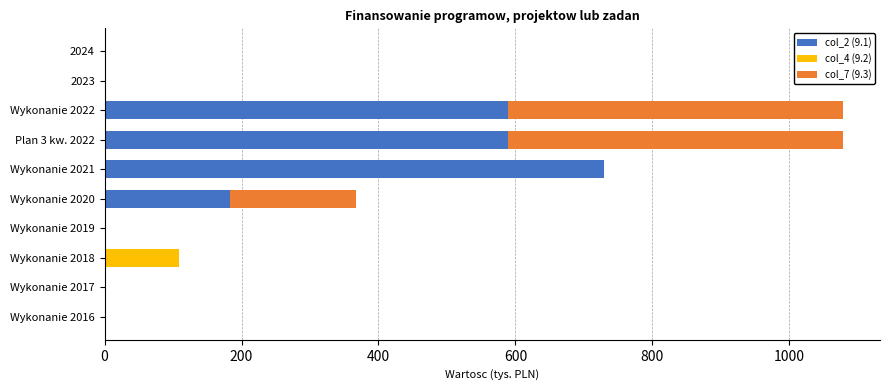

What is the total value across all series at Wykonanie 2018?

108.5